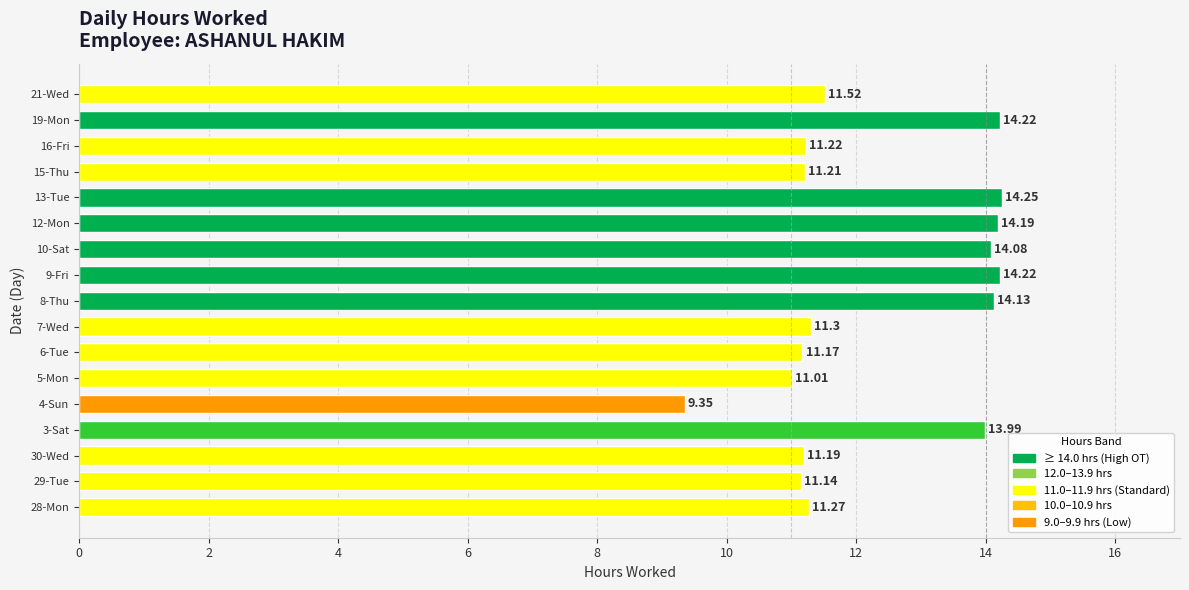

What is the difference between the maximum and second lowest values?

3.2